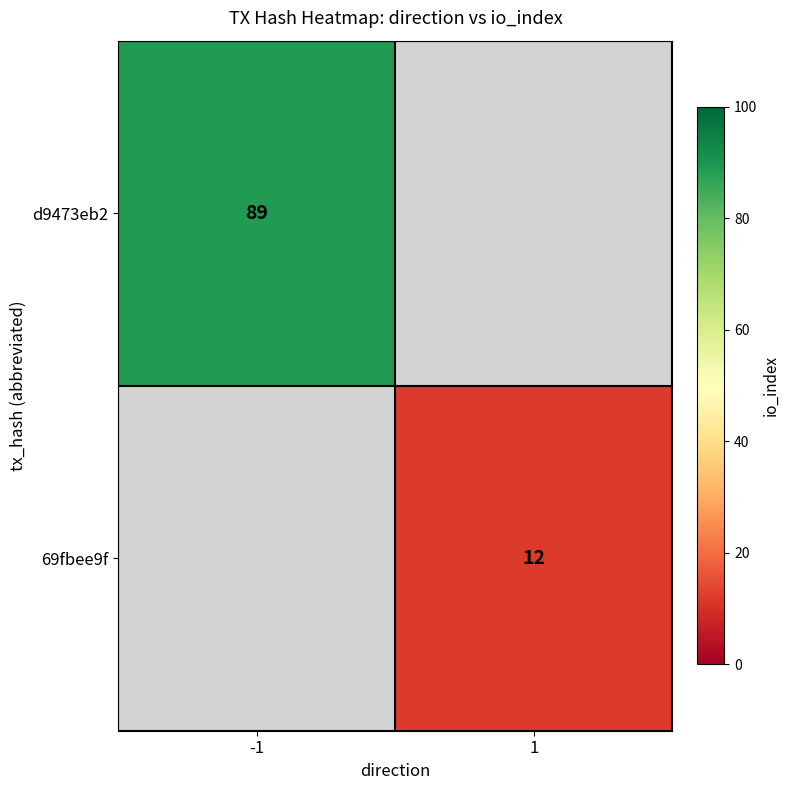

The 69fbee9f series shows 5 at 1. True or false?

False